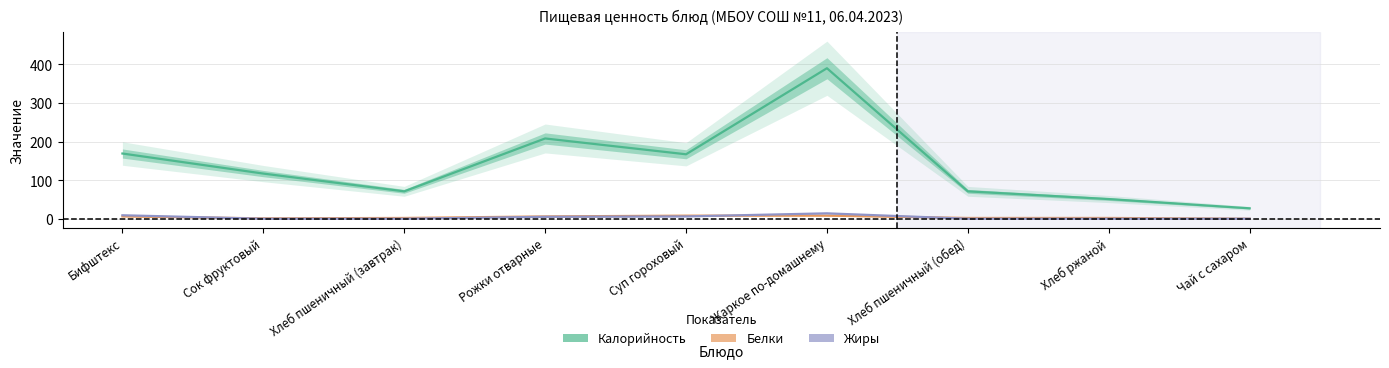

What is the label of the 3rd point from the left?

Хлеб пшеничный (завтрак)